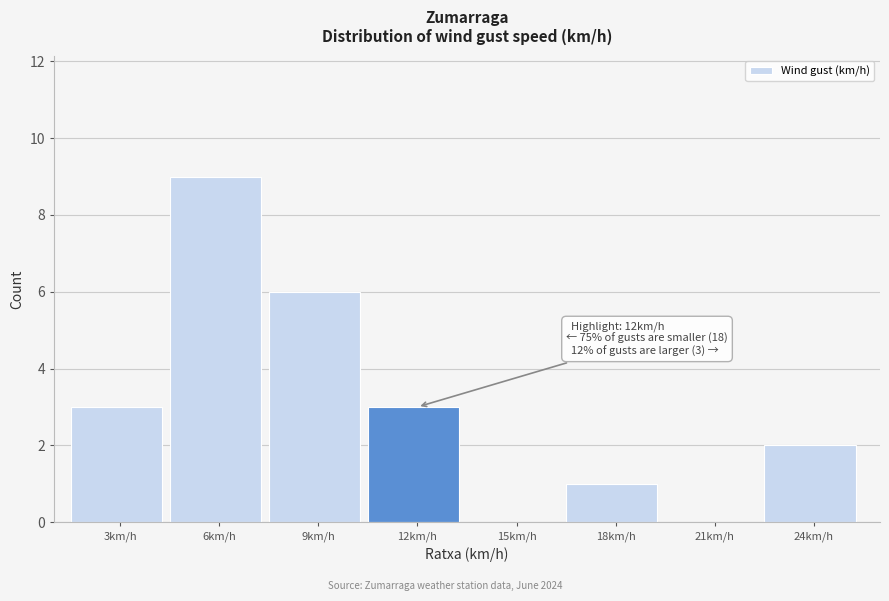

Reading left to right, extract all data points from this chart.

3km/h=3	6km/h=9	9km/h=6	12km/h=3	15km/h=0	18km/h=1	21km/h=0	24km/h=2